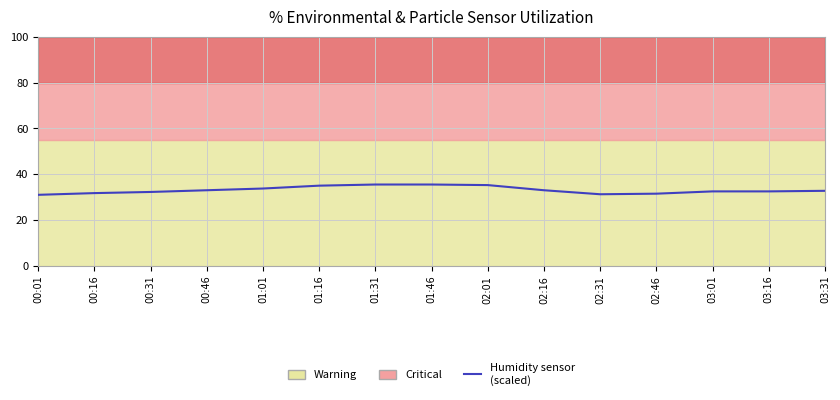

What is the maximum value shown in the chart?

35.5